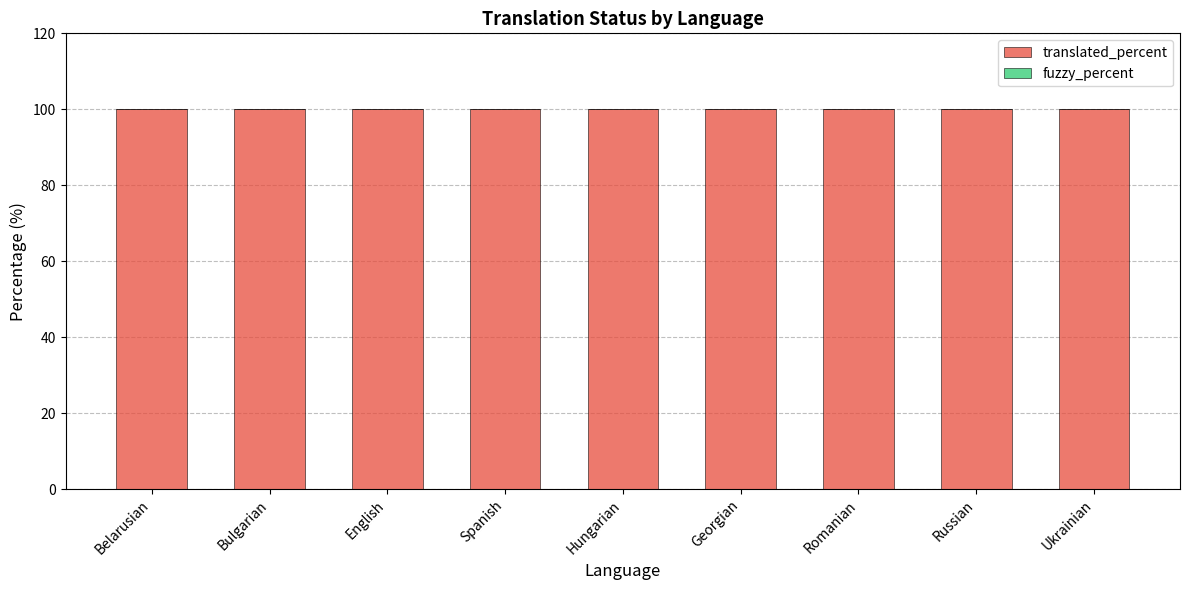

What are all the series names shown in the legend?

translated_percent, fuzzy_percent